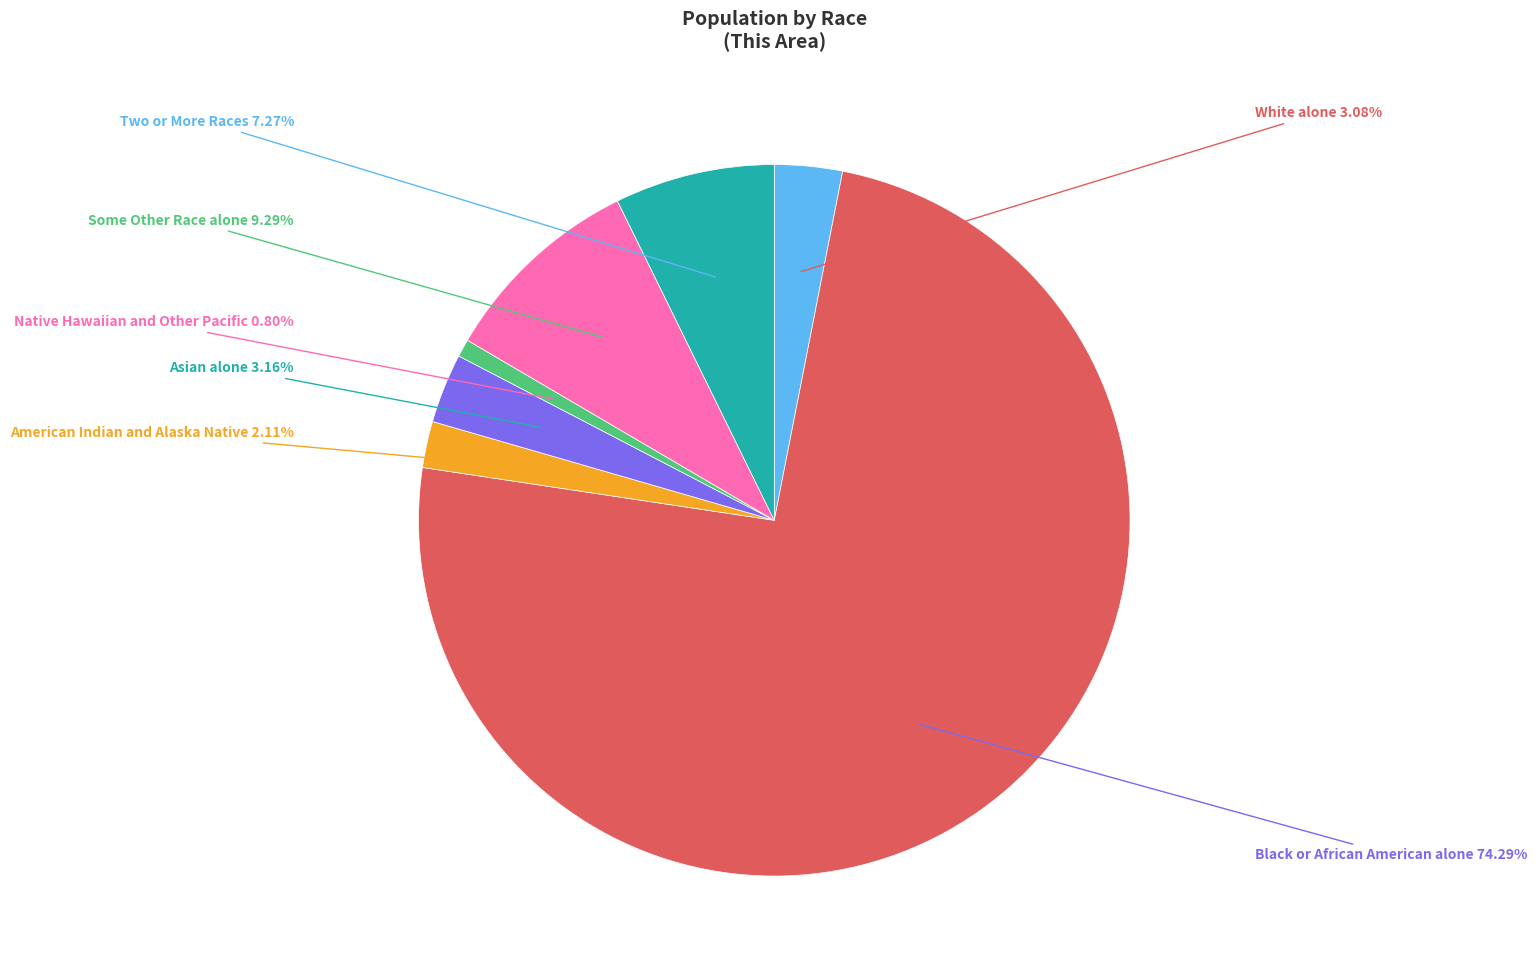

How many slices are in this pie chart?

7